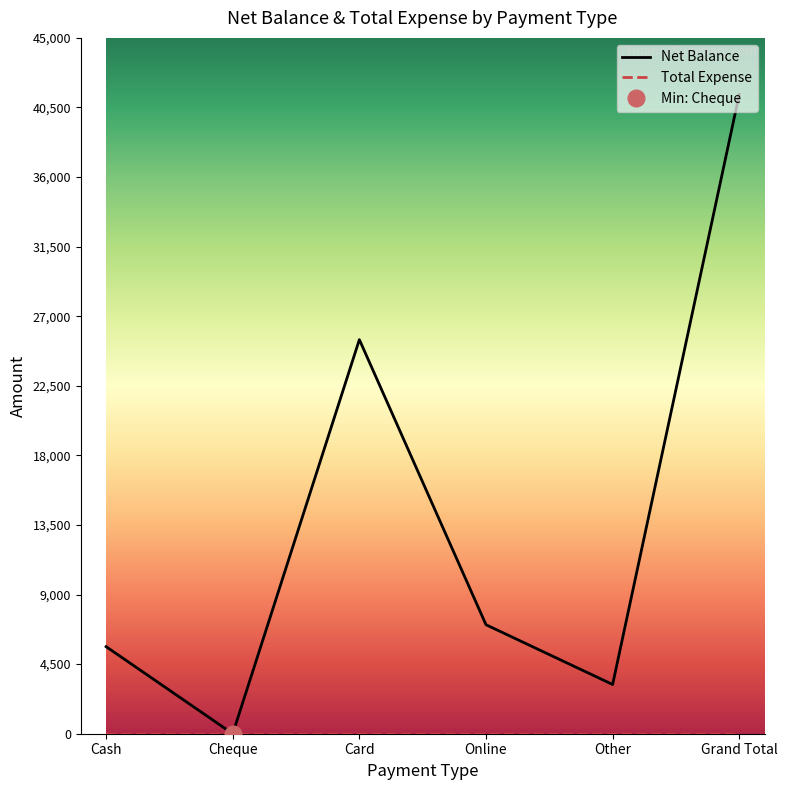

True or false: Total Expense and Net Balance intersect in this chart.

False